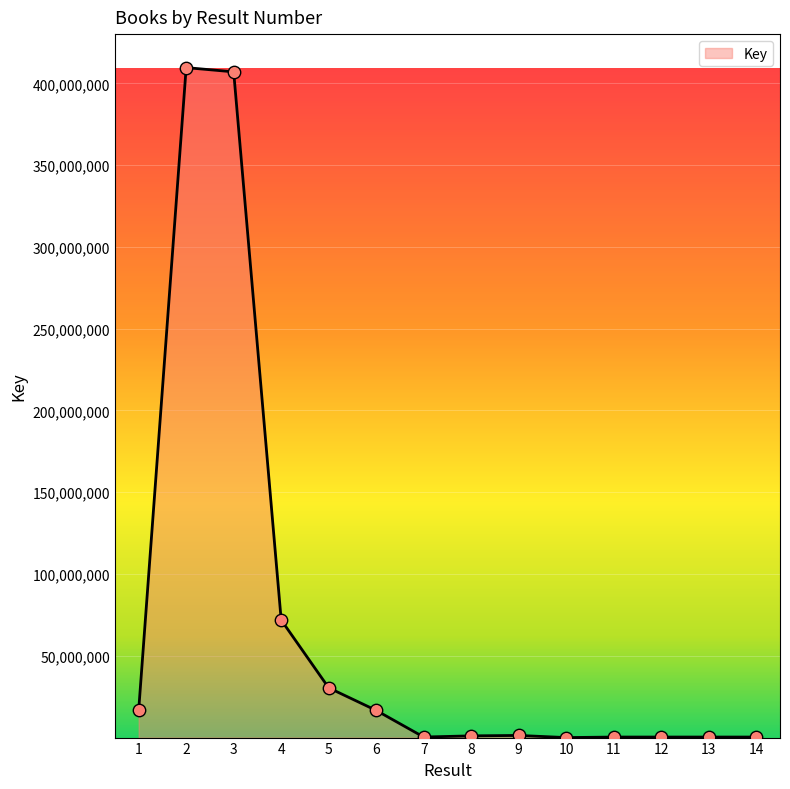

What is the change in value from 7 to 10?

-325632